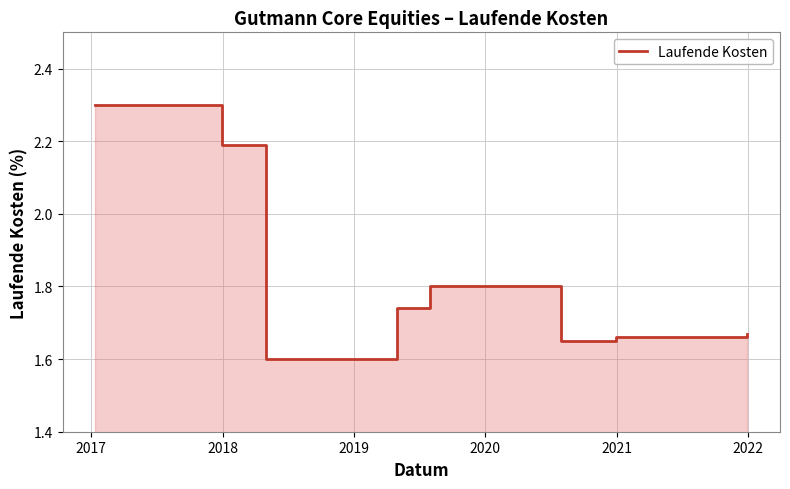

What is the sum of the values at 2017 and 2019?

3.9